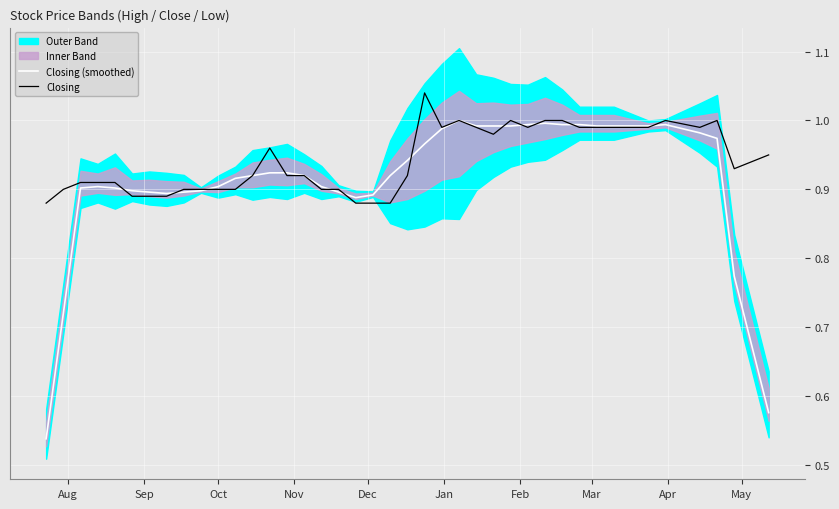

How many interior local valleys does the Closing (smoothed) series have?

2